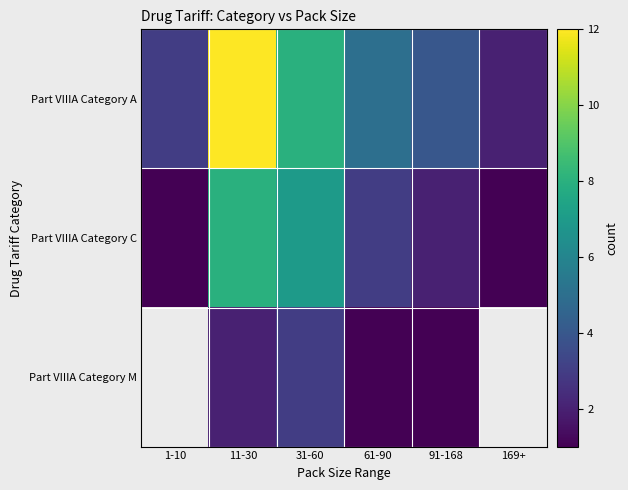

At how many categories does at least one series exceed 7?

2